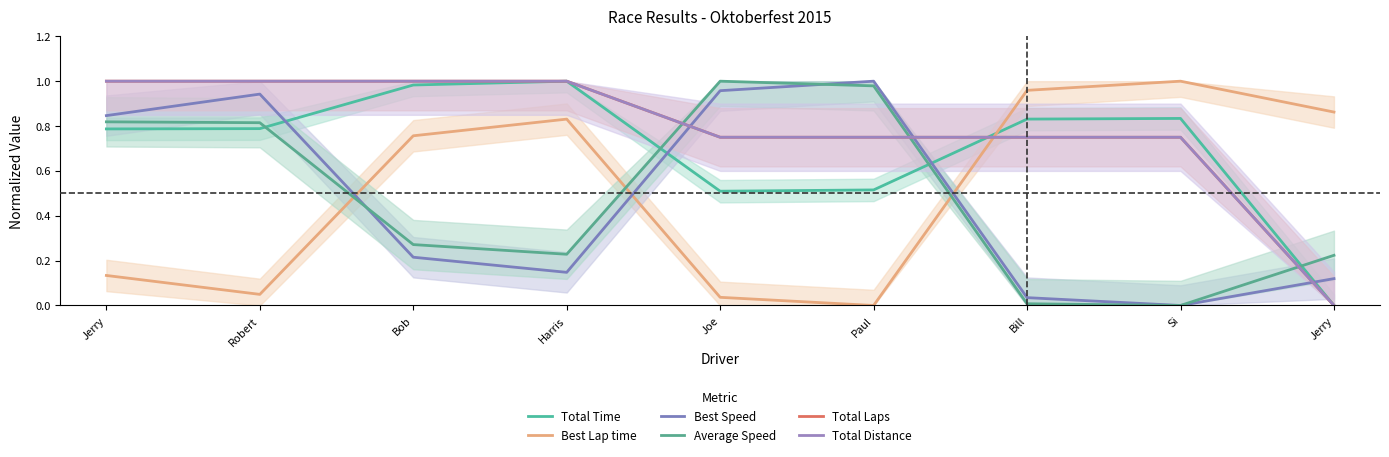

How many values in the Best Speed series exceed 0?

8